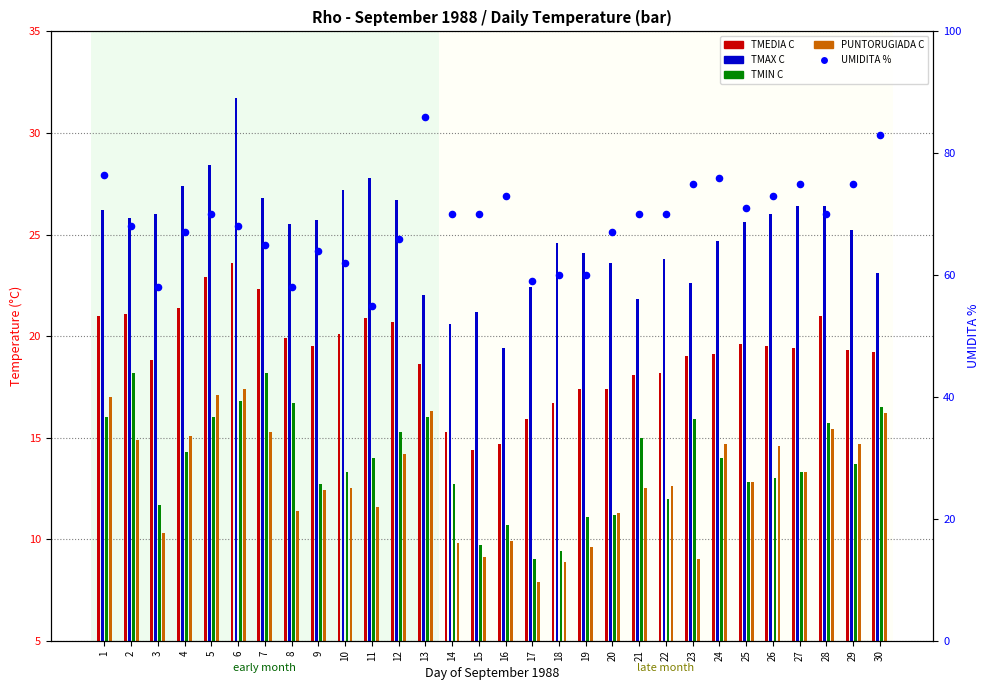

What is the change in value from 17 to 26?

+14.0